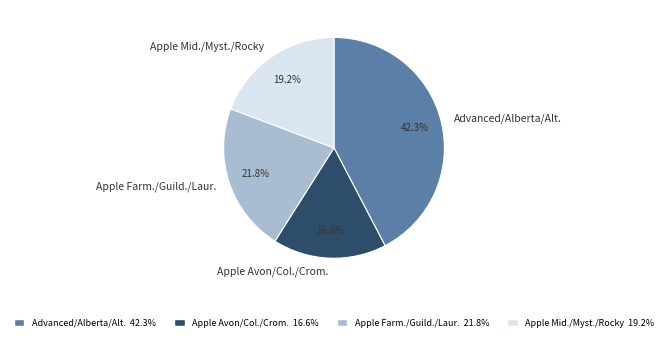

Is there a majority slice in this chart?

No